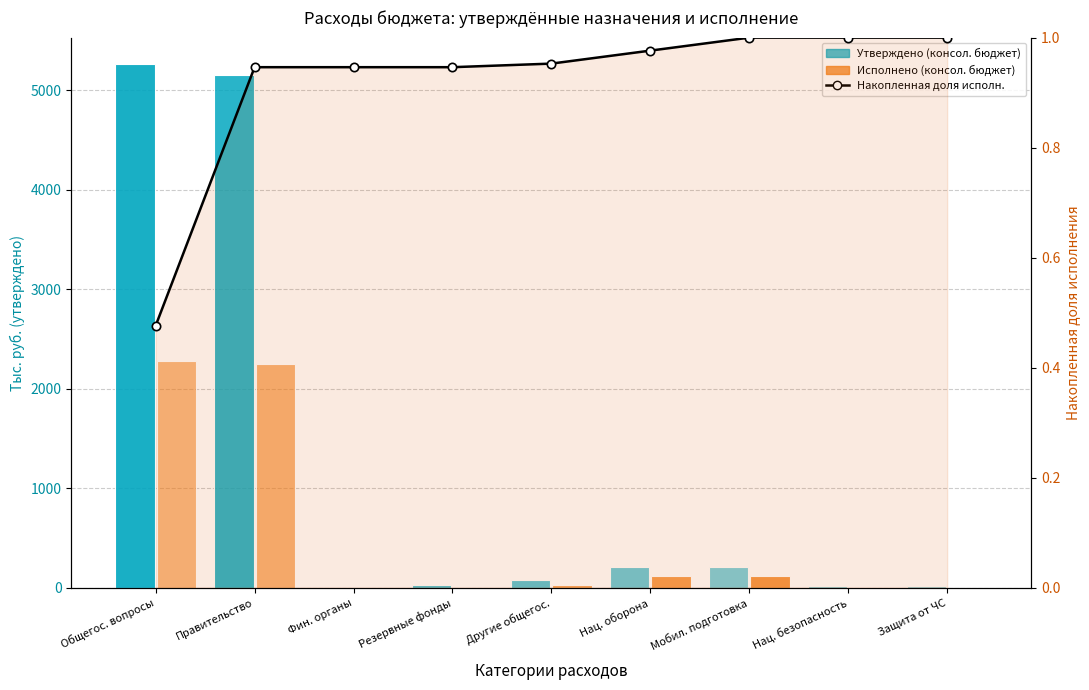

Which series has the largest total across all categories?

Утверждено (консол. бюджет)